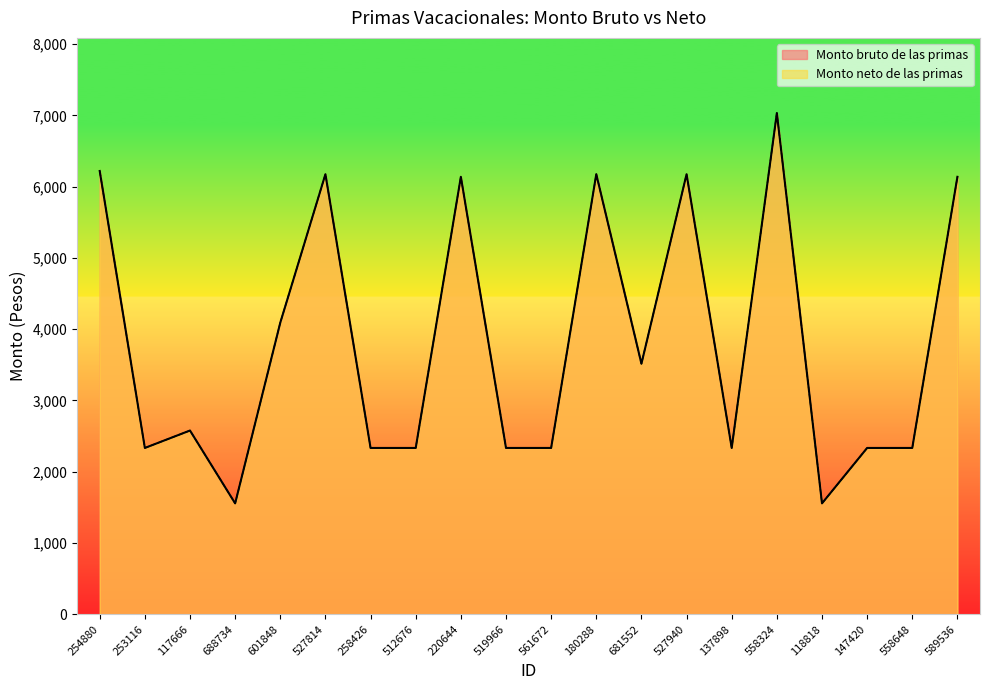

True or false: Monto neto de las primas has a value of 9120.6 at 527814.

False